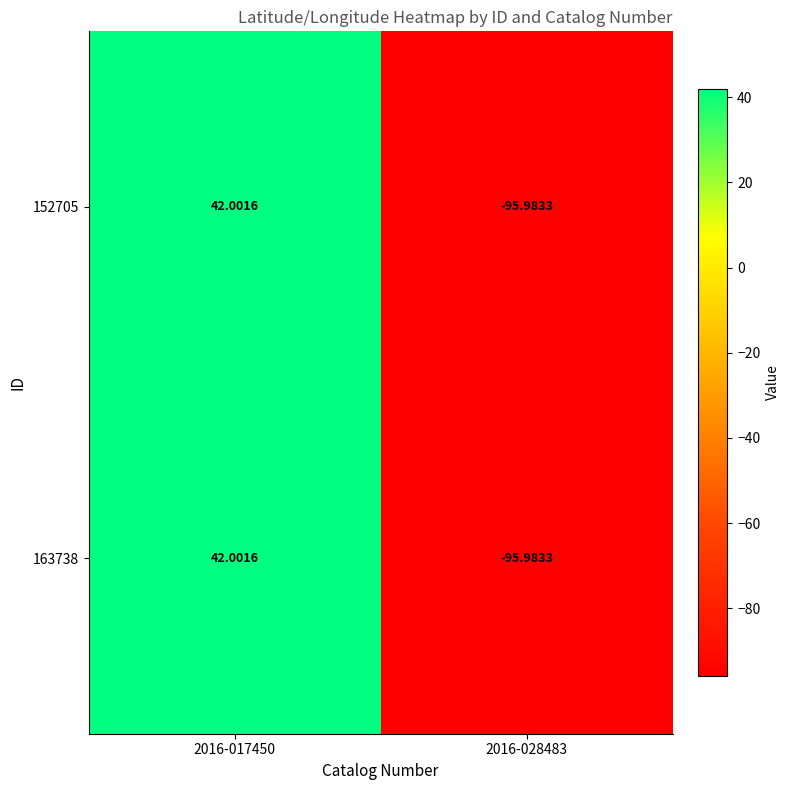

Is the value of 152705 at 2016-017450 greater than the value of 163738 at 2016-028483?

Yes